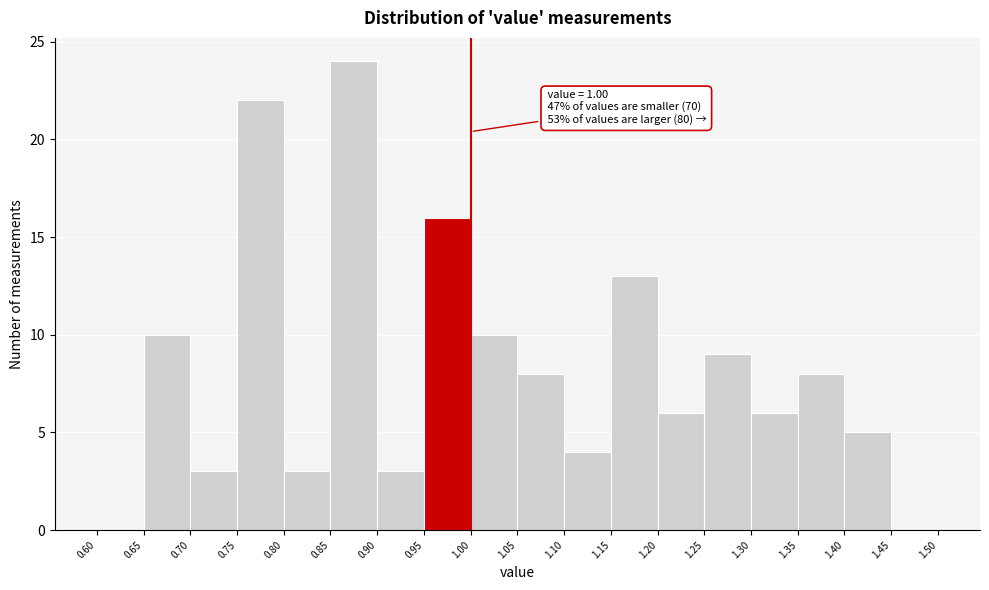

Over which range of the x-axis is the bar tallest?

0.85 to 0.90